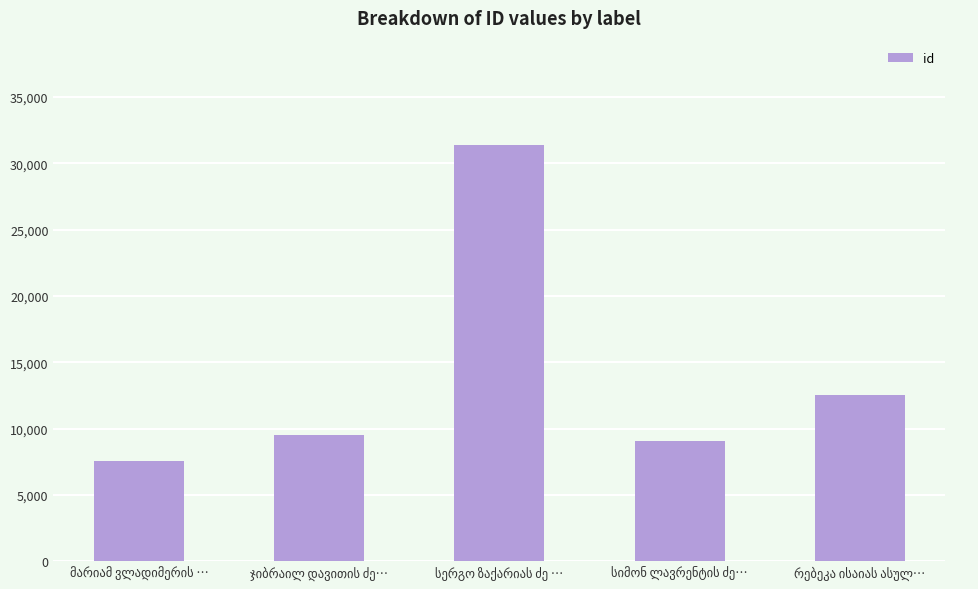

What is the value of the 3rd bar from the left?

31397